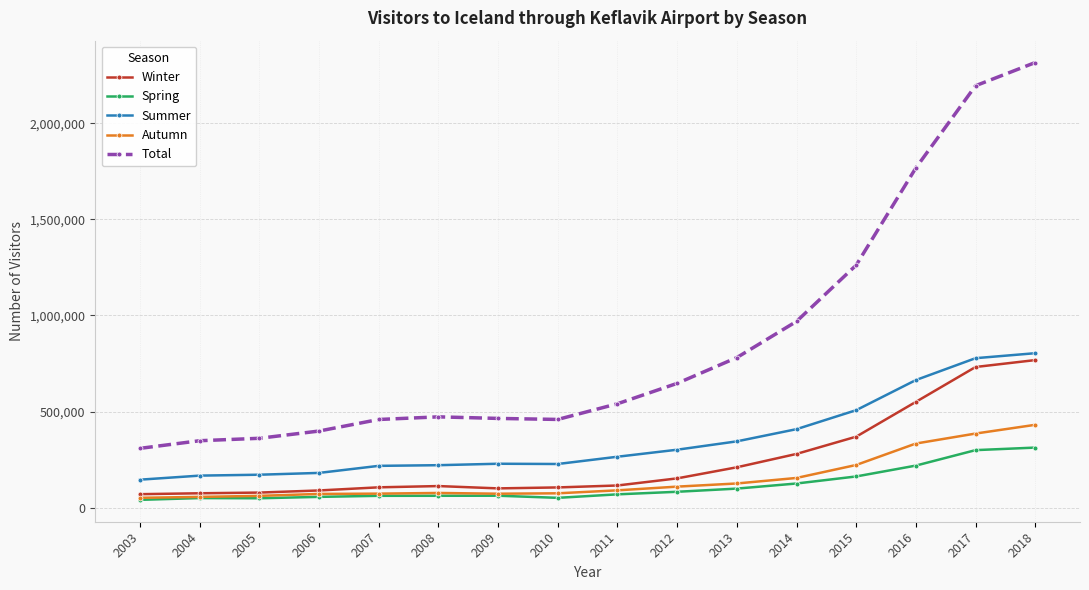

True or false: Winter has more than 0 interior local peaks.

True